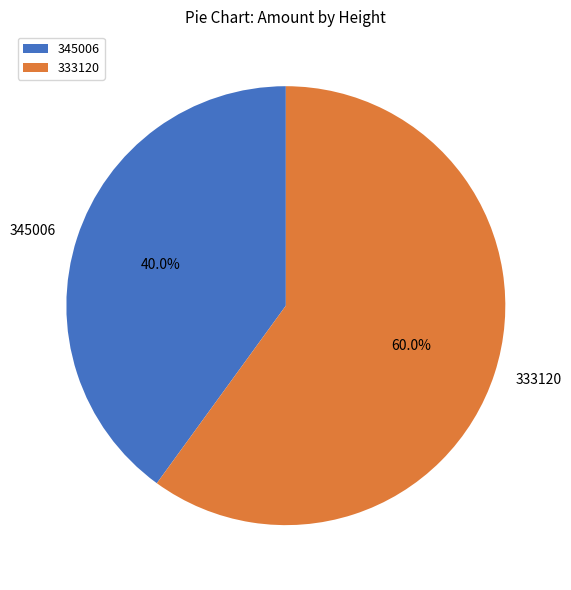

Is there any slice that represents more than half of the pie?

Yes